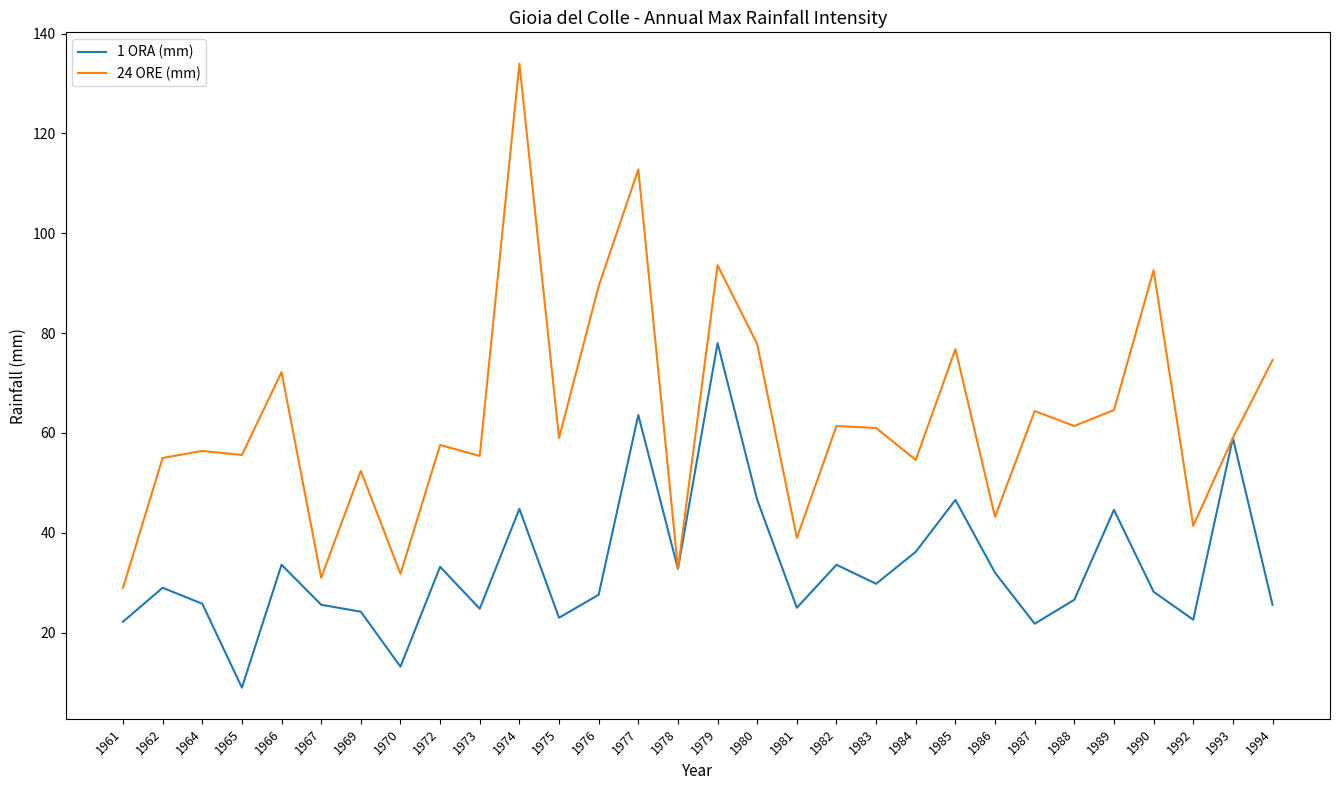

Where is 1 ORA (mm) nearest to the value 43?

1989